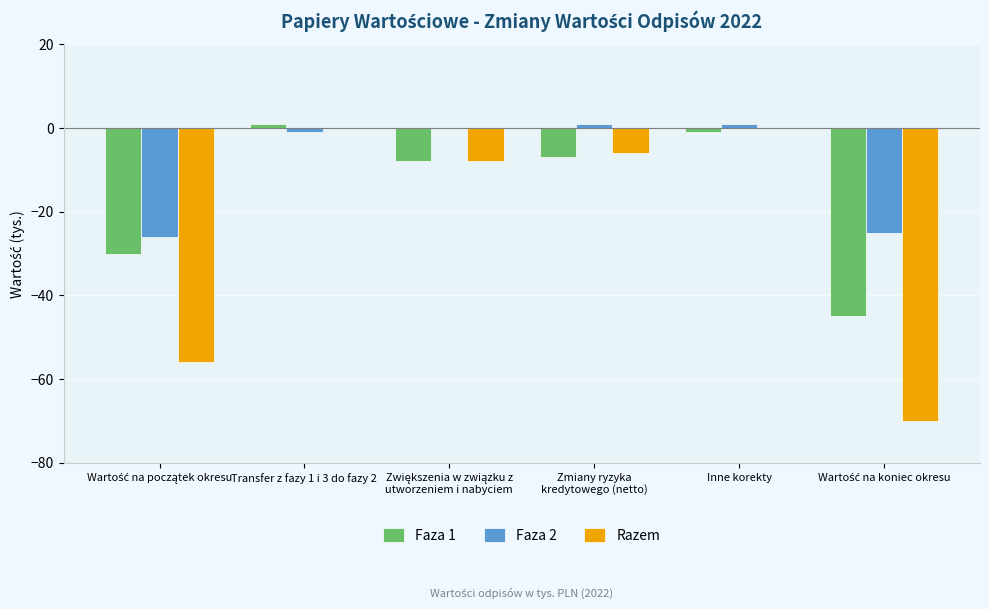

Which series has the largest total across all categories?

Faza 2